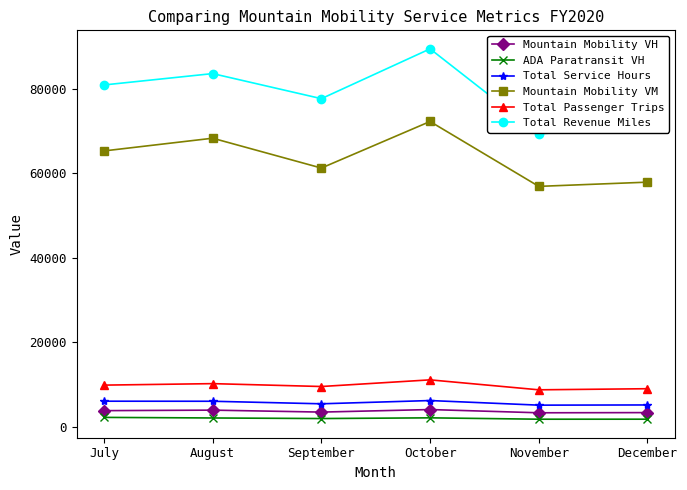

Is it true that Total Revenue Miles equals 83525.0 at August?

True